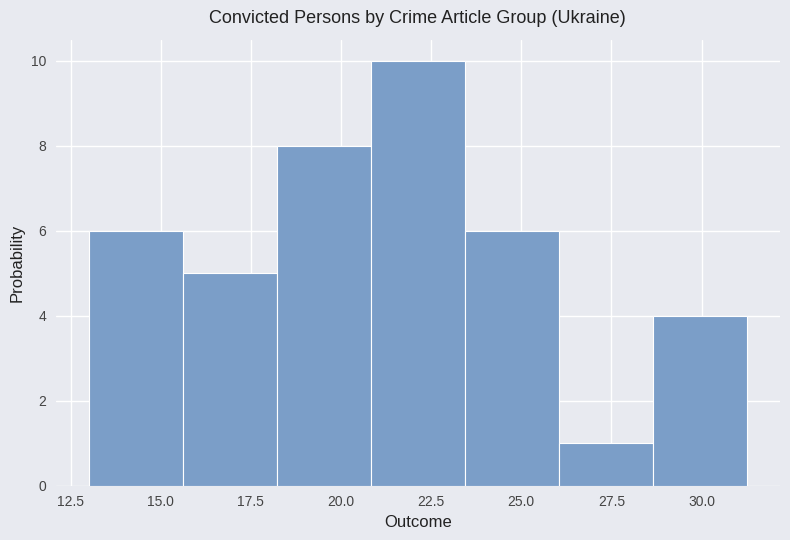

Reading left to right, transcribe this chart: for each bar, give the range it covers on the x-axis and its height. Neither the bar edges nor the heights are printed on the chart, so give them approximately, as read against the axes.

13.0 to 15.5: 6
15.5 to 18.0: 5
18.0 to 21.0: 8
21.0 to 23.5: 10
23.5 to 26.0: 6
26.0 to 28.5: 1
28.5 to 31.5: 4